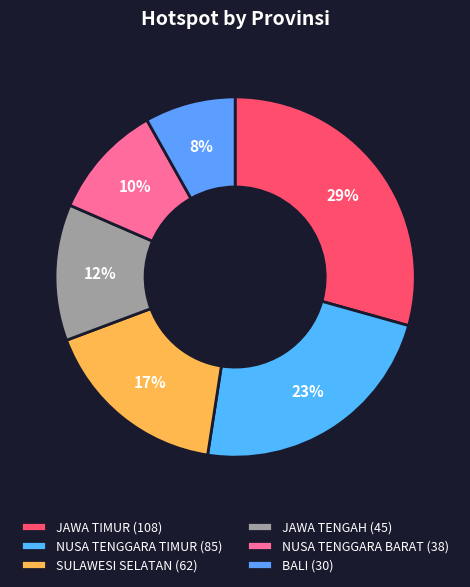

Do NUSA TENGGARA TIMUR and BALI together represent more than half of the pie?

No